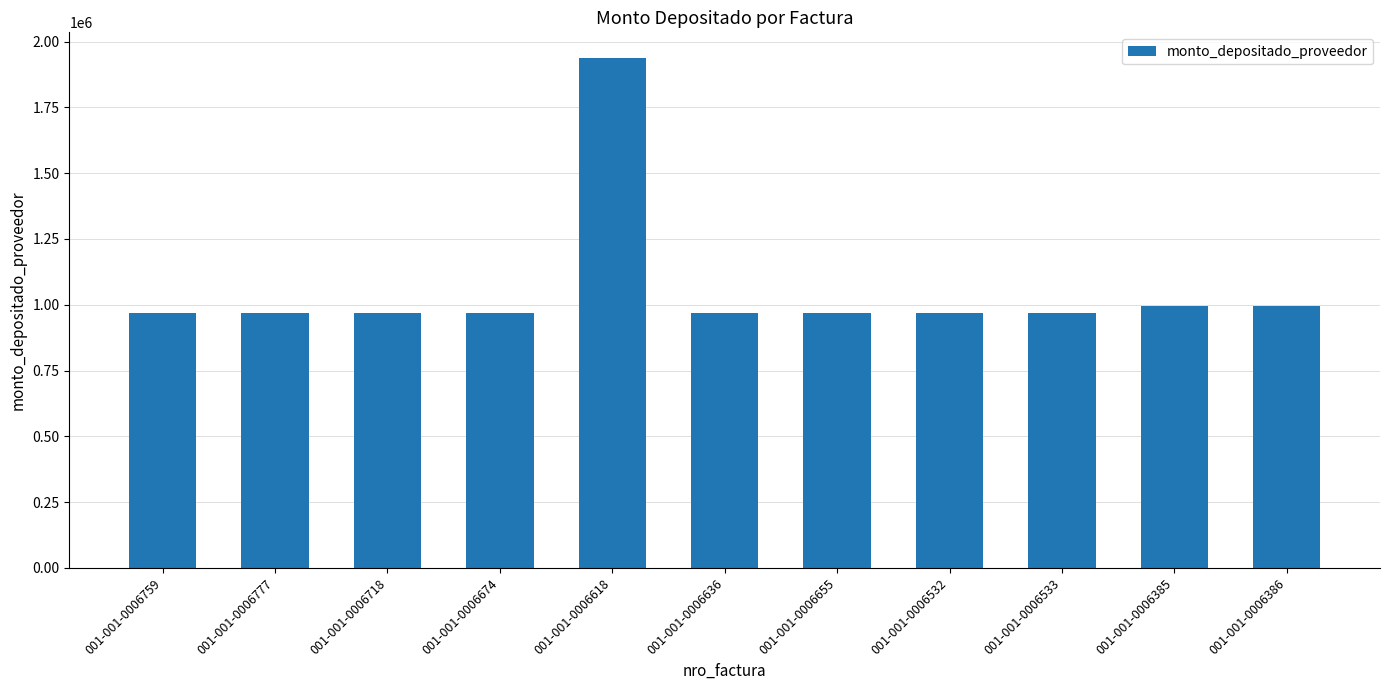

What is the minimum value shown in the chart?

969091